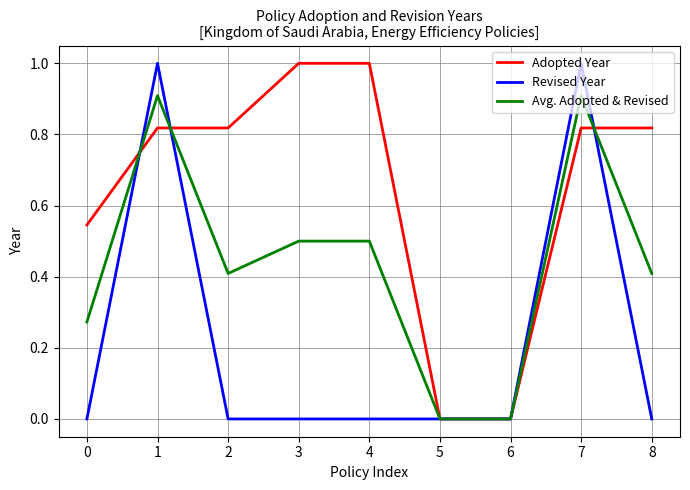

The value of Avg. Adopted & Revised at 8 is 0.4. True or false?

True